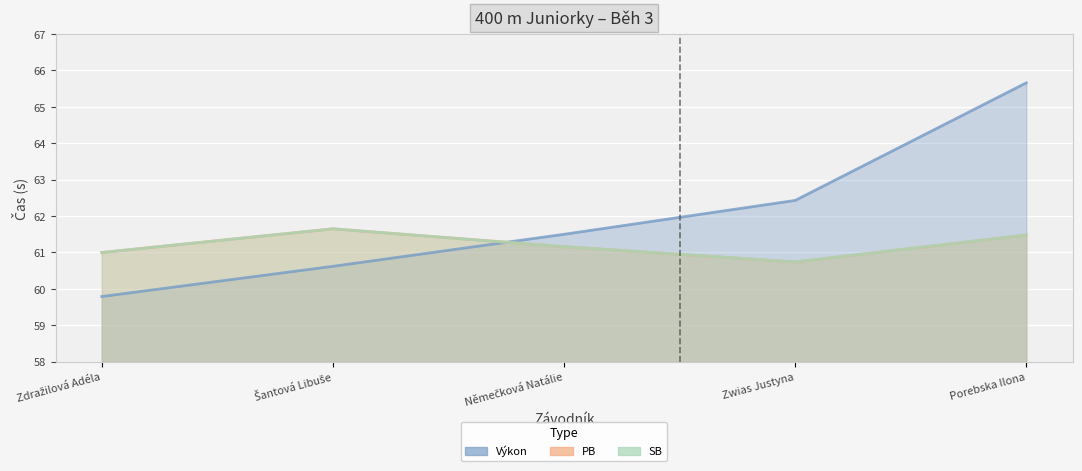

How many lines are shown in the chart?

3